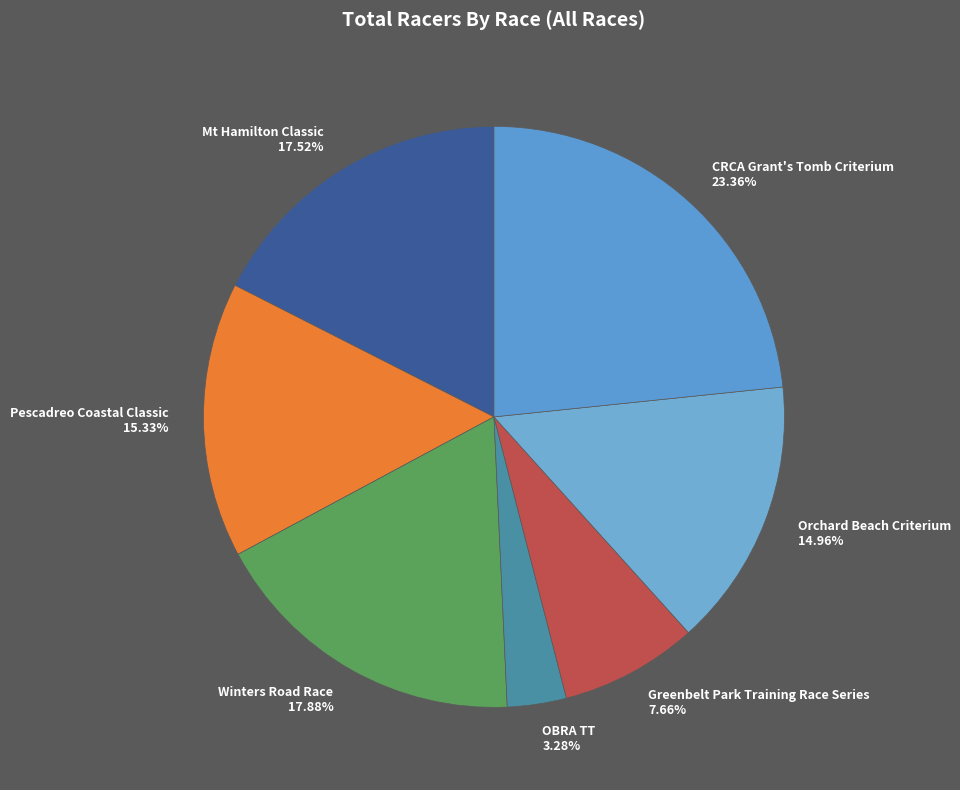

How many segments does this pie chart have?

7